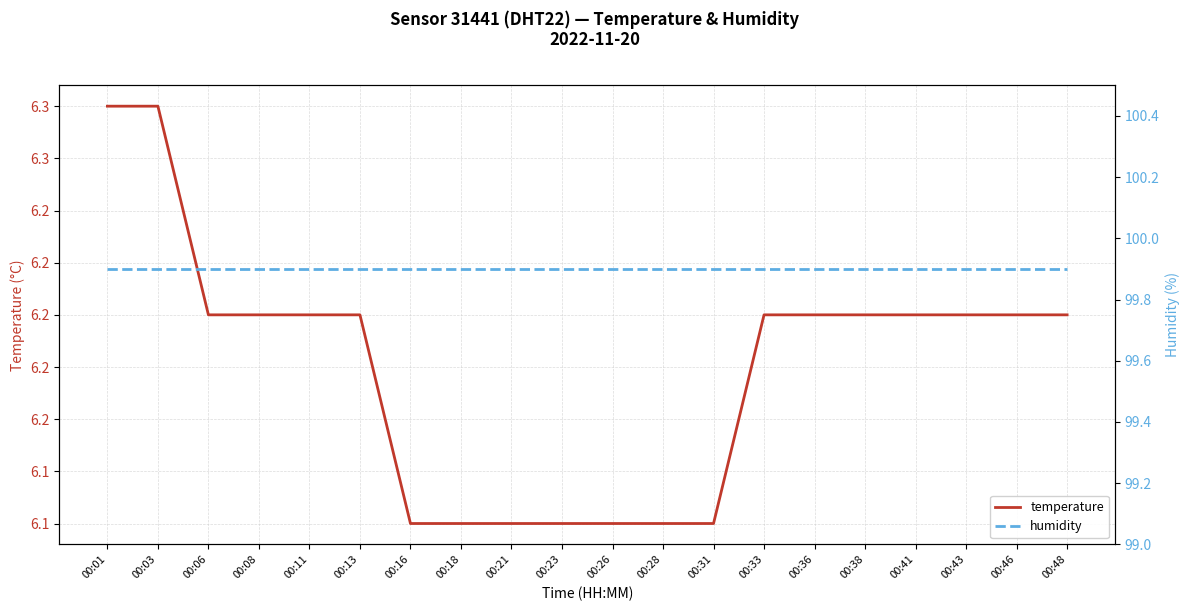

What is the total value across all series at 00:31?

106.0